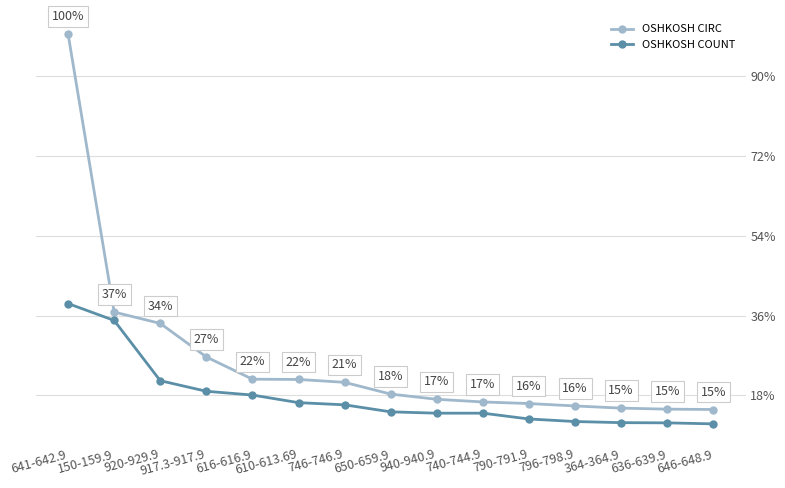

Is this an area chart (filled region under the line)?

No